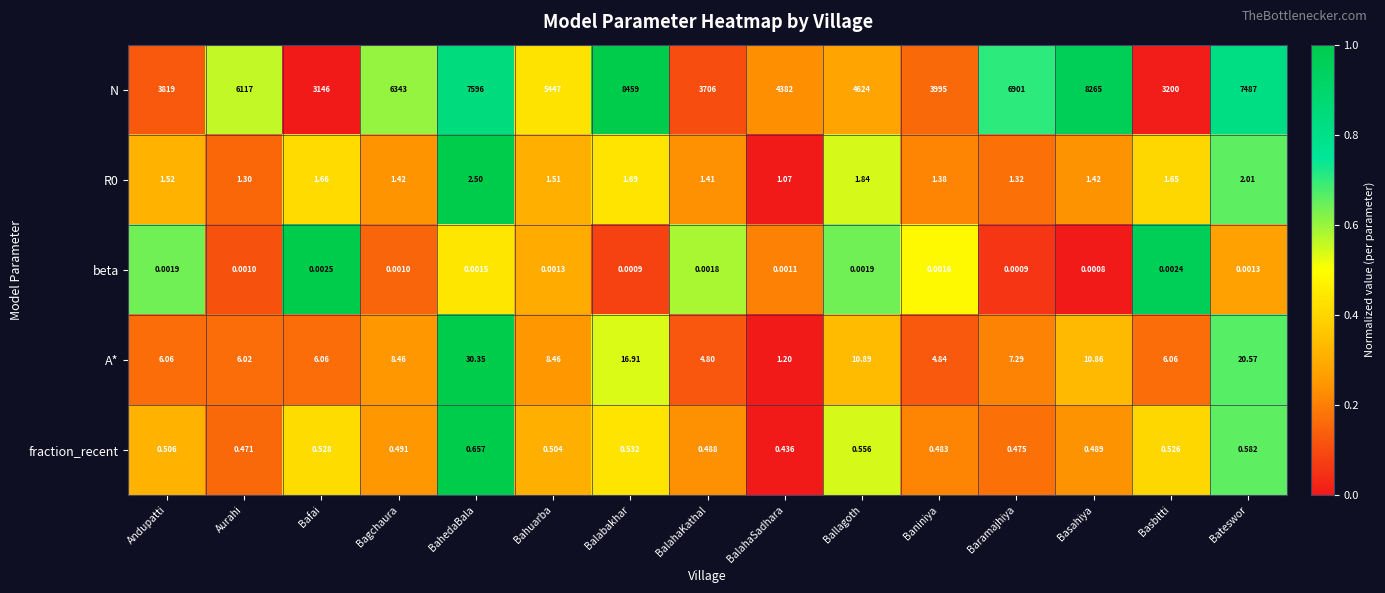

Where is R0 nearest to the value 1?

BalahaSadhara